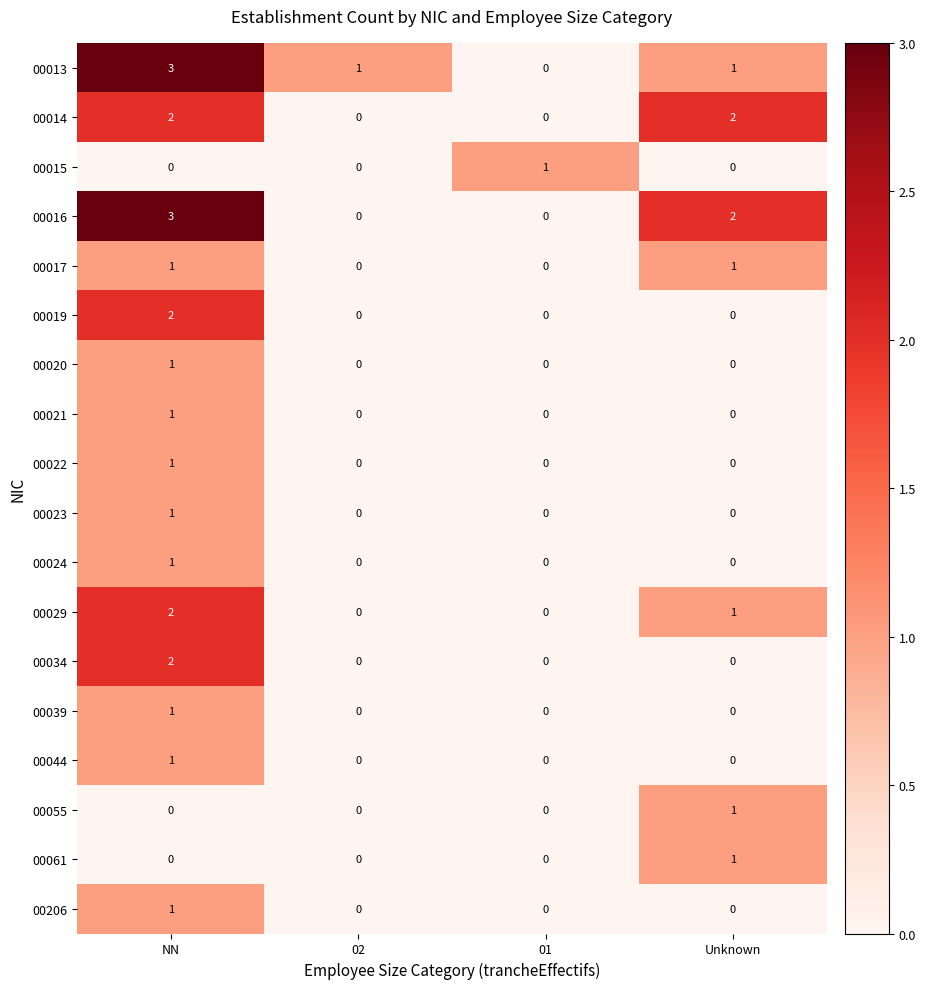

What is the total value across all series at Unknown?

9